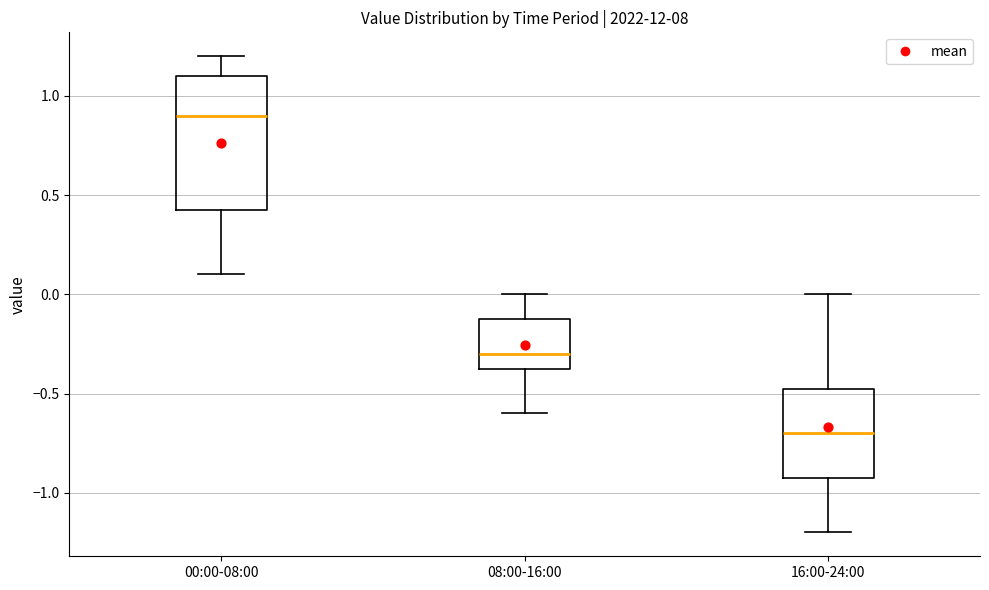

Reading left to right, transcribe this box plot: for each box, give where its median line is, the range the box spans, and where its two whiskers end, as read against the y-axis. The values are not printed on the chart, so give them approximately, as read against the axis.

00:00-08:00: median 0.90, box 0.45 to 1.10, whiskers 0.10 to 1.20
08:00-16:00: median -0.30, box -0.35 to -0.10, whiskers -0.60 to 0.00
16:00-24:00: median -0.70, box -0.90 to -0.45, whiskers -1.20 to 0.00